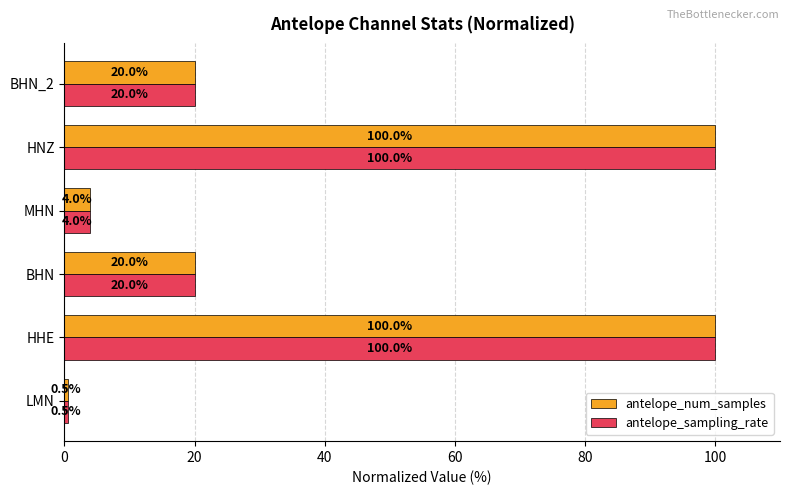

What is the approximate value of antelope_num_samples at MHN?

4.0